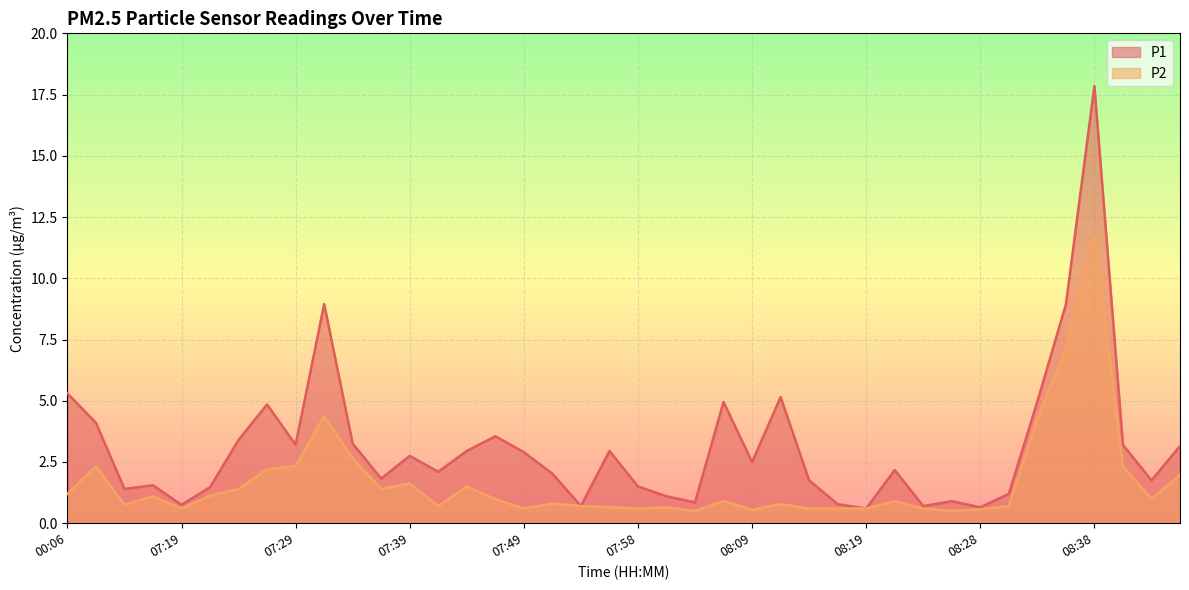

What value does the P2 series have at 07:34?

2.6